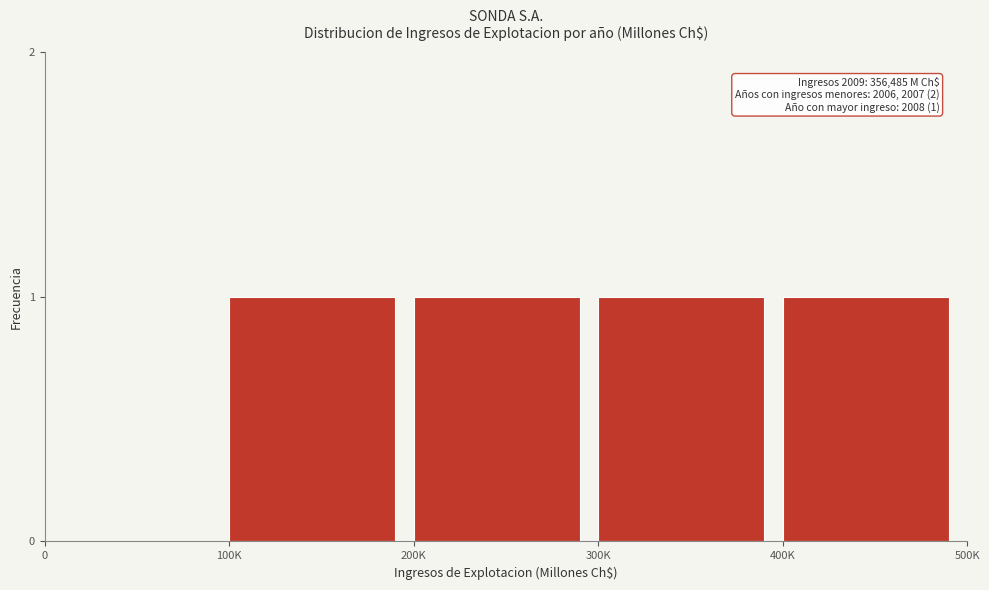

Reading left to right, what are all the values shown in this chart?

0=0	100K=1	200K=1	300K=1	400K=1